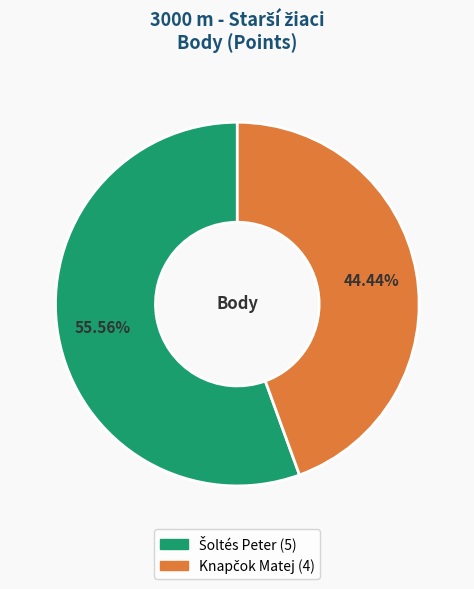

Does any single category account for the majority?

Yes